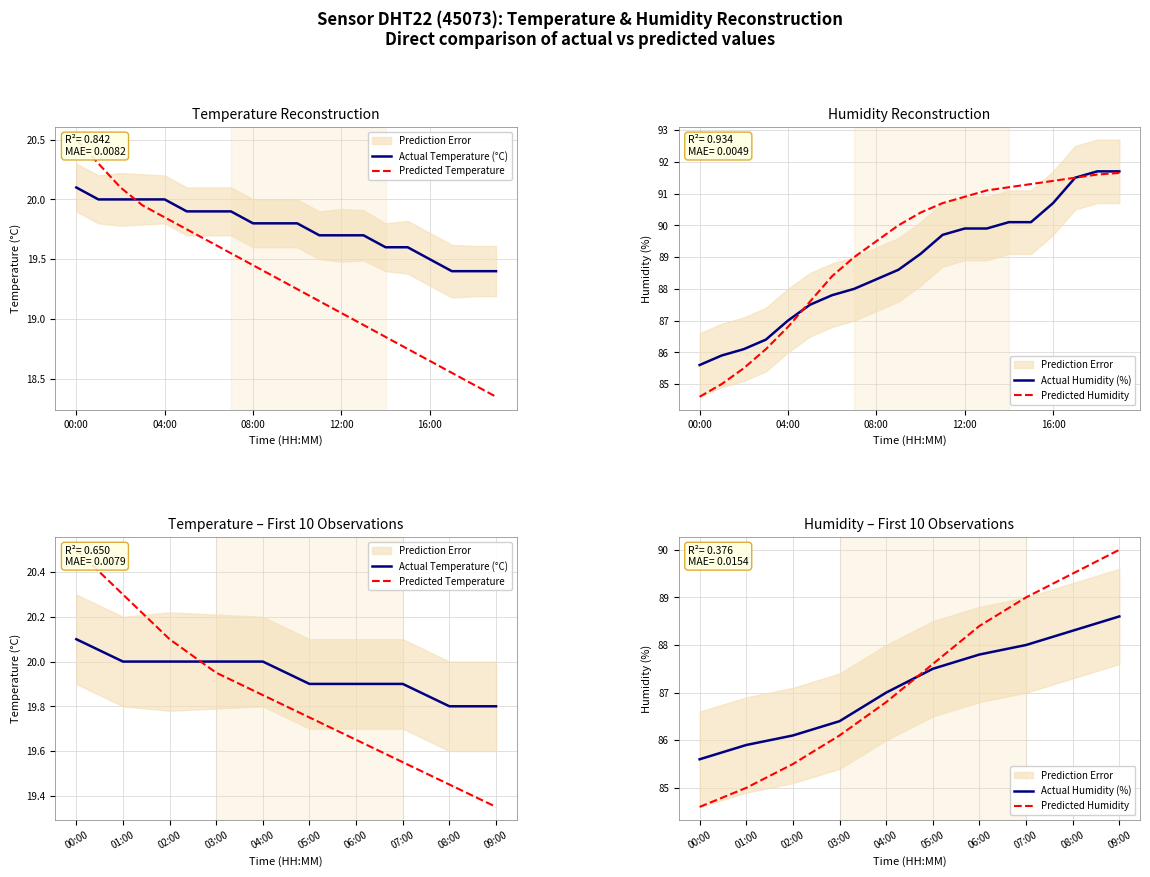

True or false: Actual Humidity (%) has a value of 41.7 at 03:00.

False